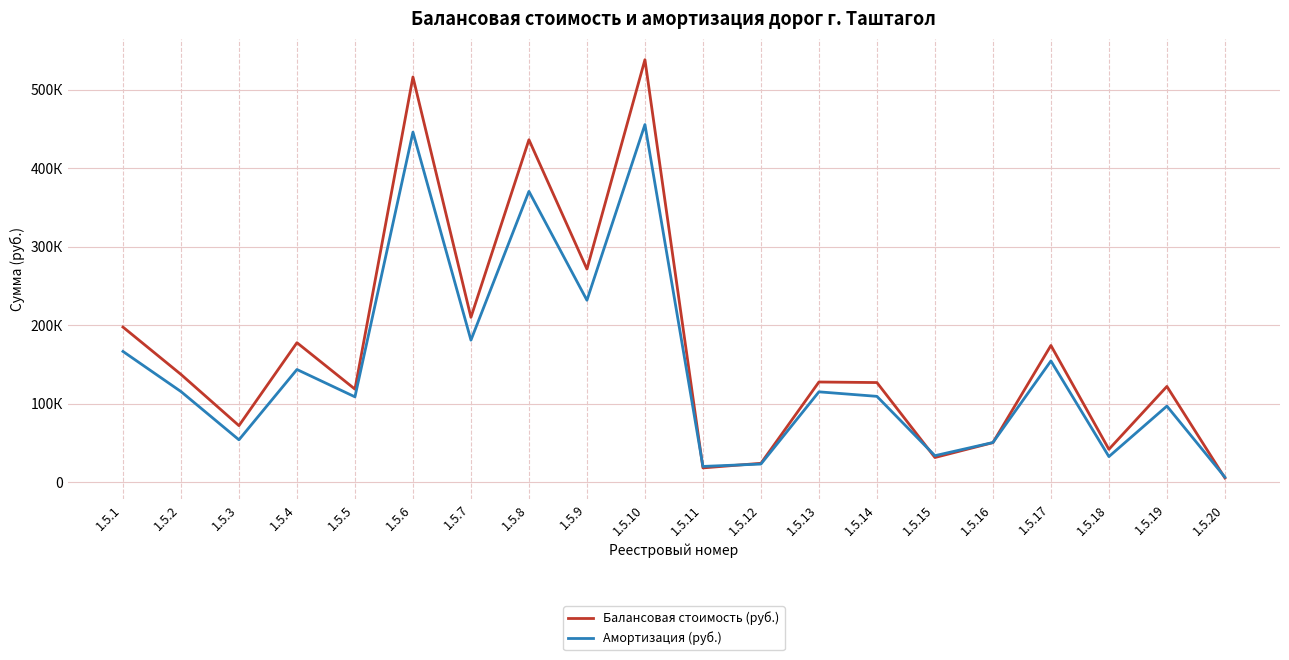

Is it true that Балансовая стоимость (руб.) equals 76201.6 at 1.5.7?

False